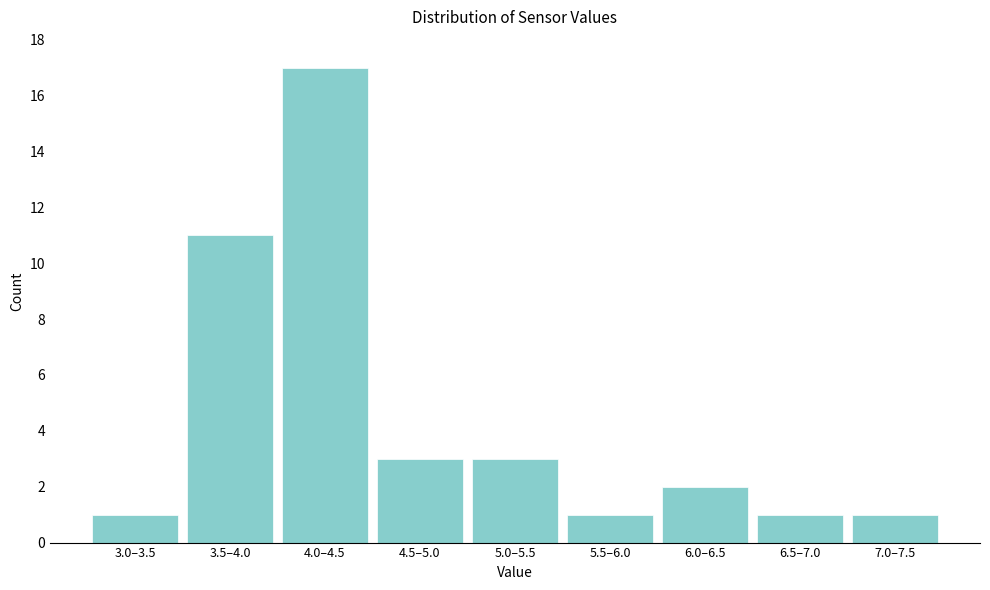

Reading left to right, list all the values displayed in this chart.

3.0–3.5=1	3.5–4.0=11	4.0–4.5=17	4.5–5.0=3	5.0–5.5=3	5.5–6.0=1	6.0–6.5=2	6.5–7.0=1	7.0–7.5=1